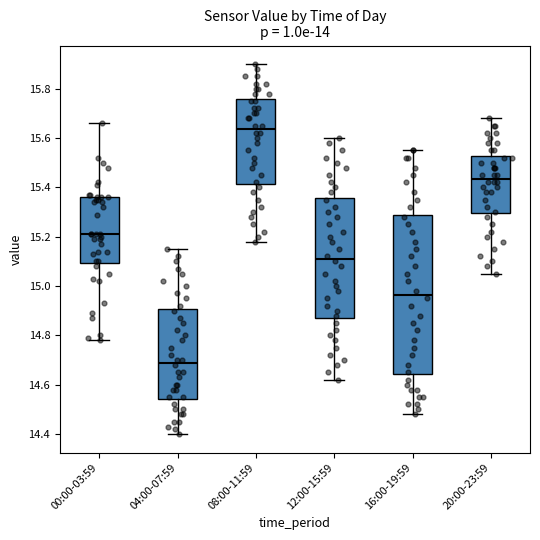

Where does the upper whisker of the box for 00:00-03:59 end on the y-axis? The values are not printed on the chart, so give them approximately, as read against the axis.

15.66